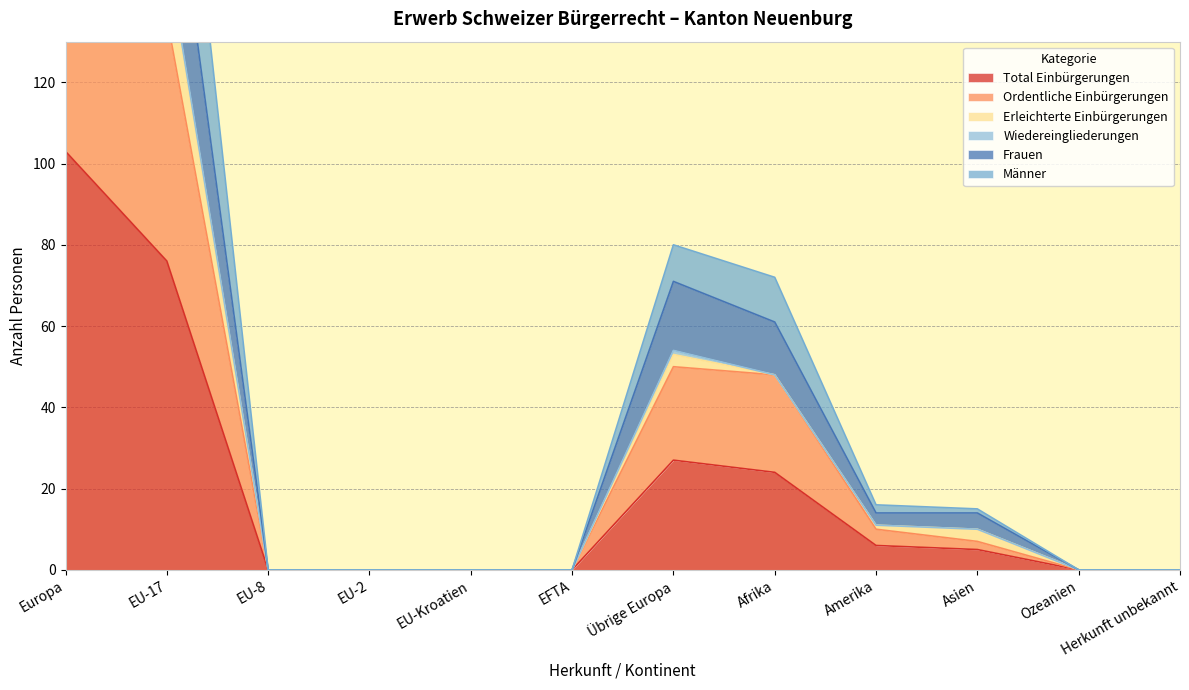

True or false: Männer and Total Einbürgerungen intersect in this chart.

False